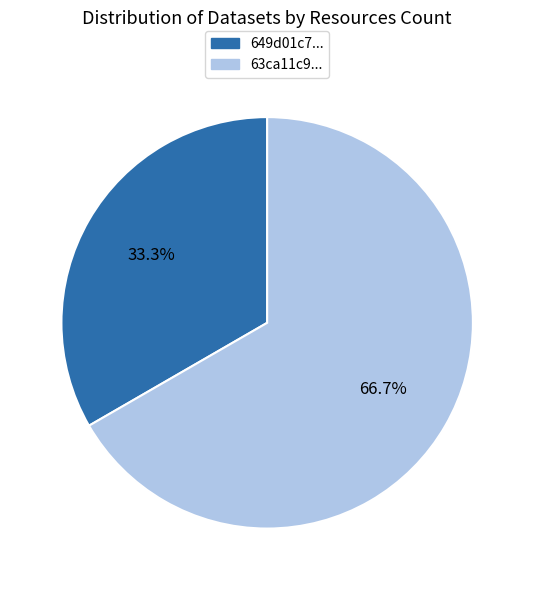

What is the largest slice in the pie chart?

63ca11c9...